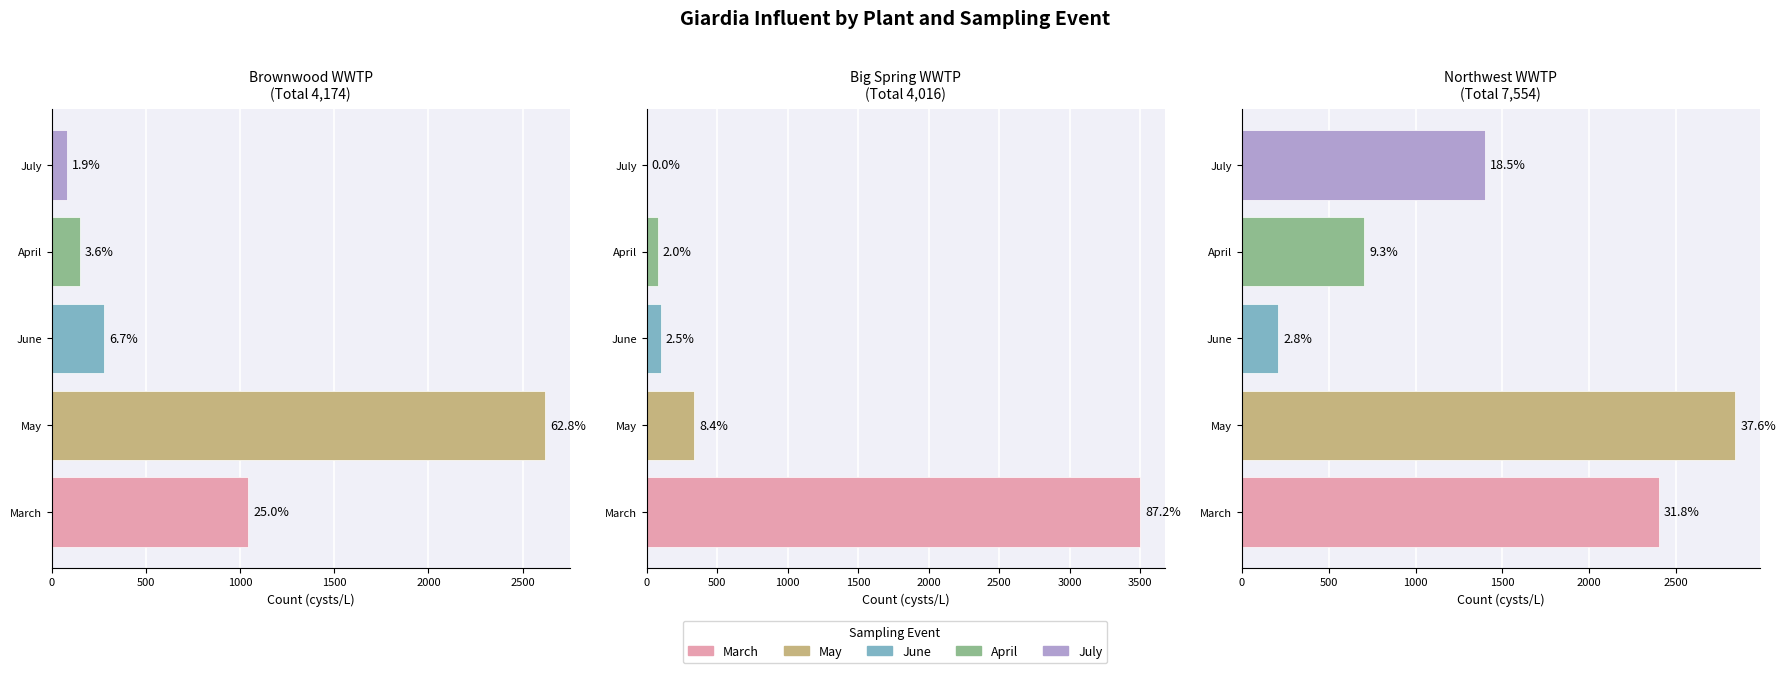

Does the chart contain any negative values?

No